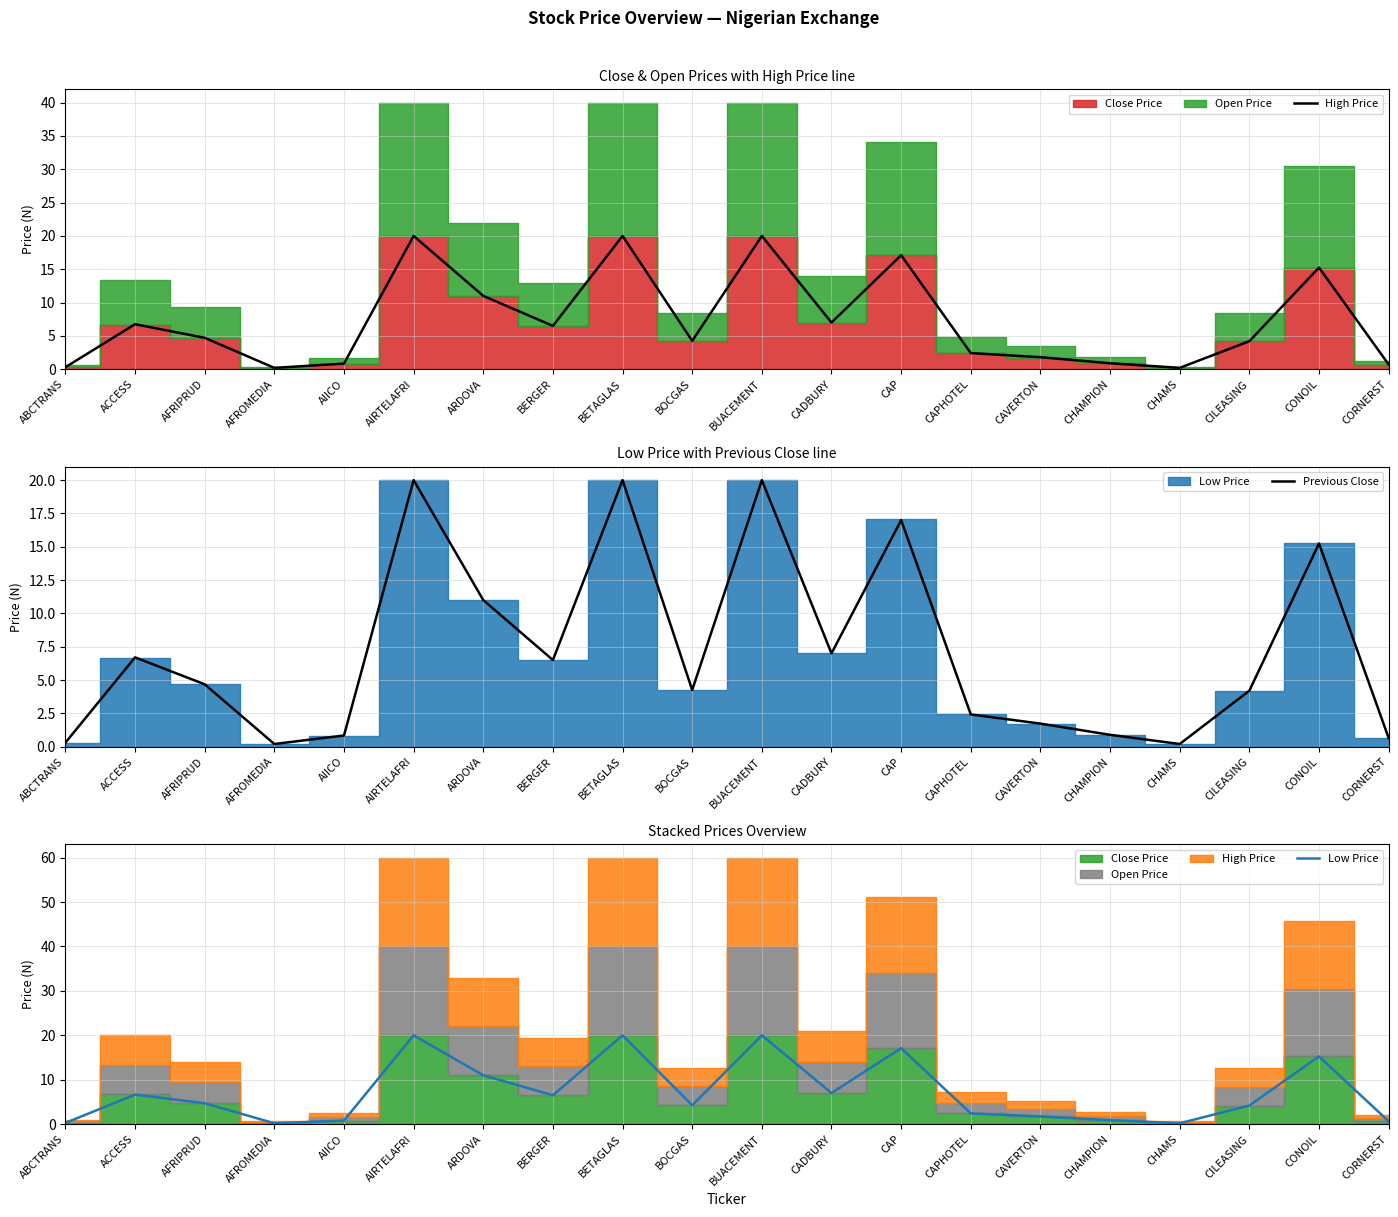

What is the label of the 2nd point from the right?

CONOIL